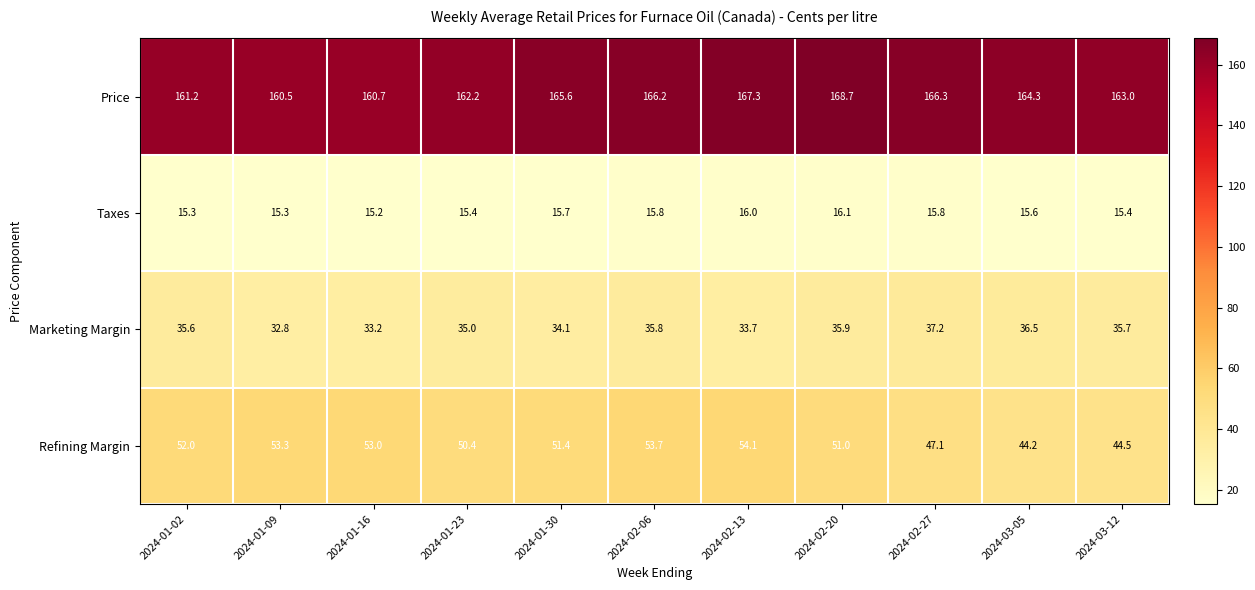

What is the difference between the maximum and minimum values in the Taxes series?

0.9